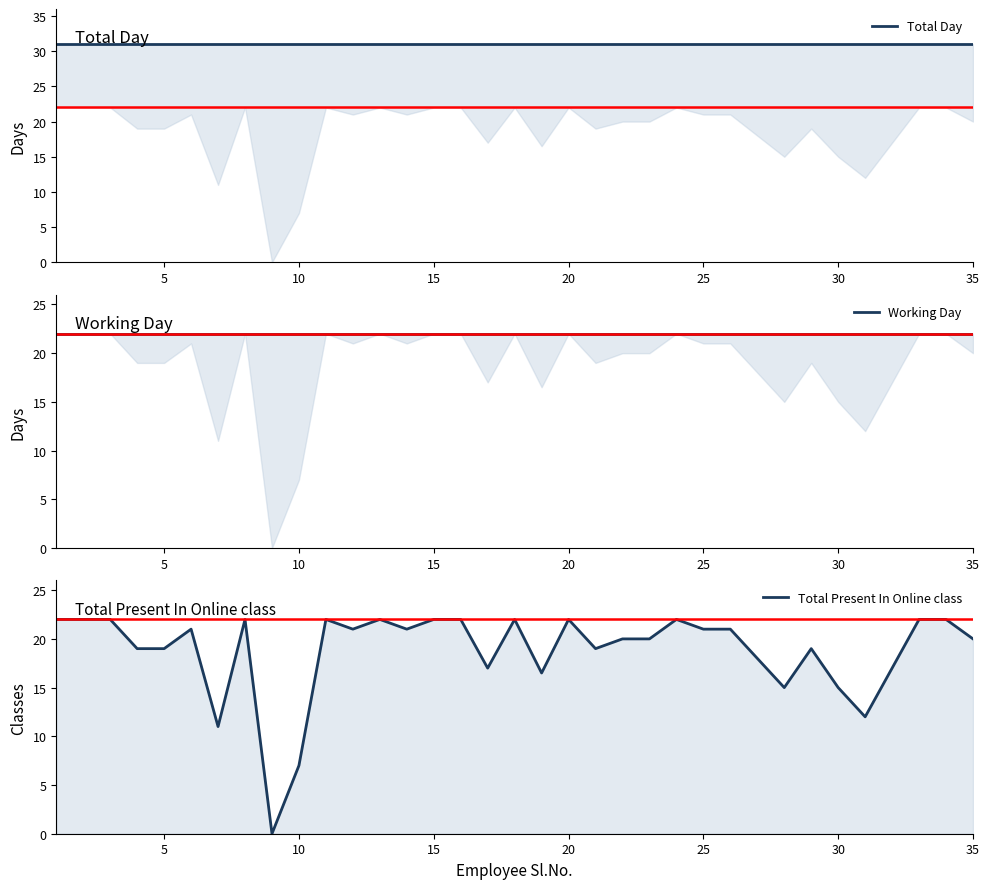

True or false: Total Day and Total Present In Online class cross at least once.

False